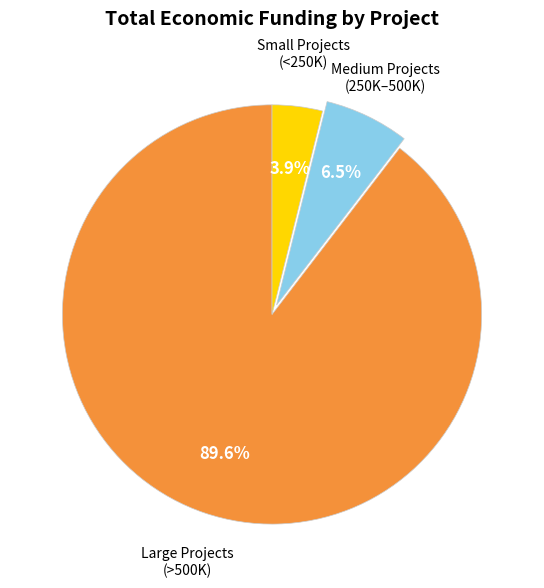

Does any single category account for the majority?

Yes